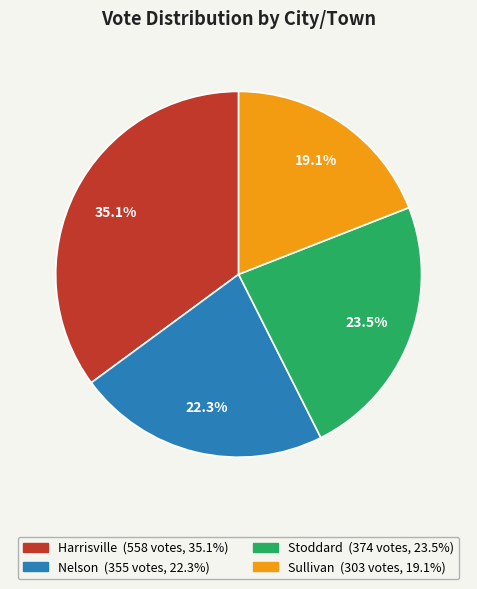

Count the number of slices in the pie.

4